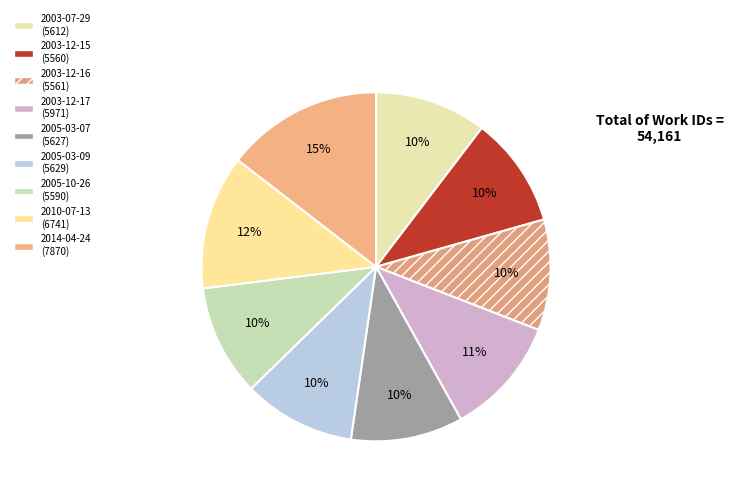

How many slices are in this pie chart?

9